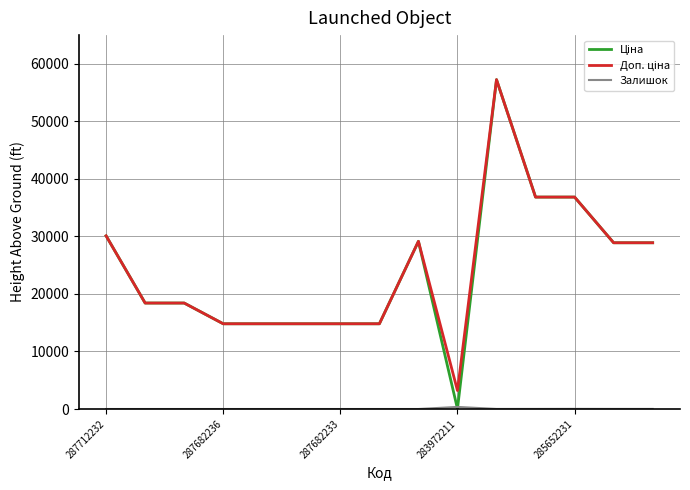

At how many categories does at least one series exceed 45912?

1